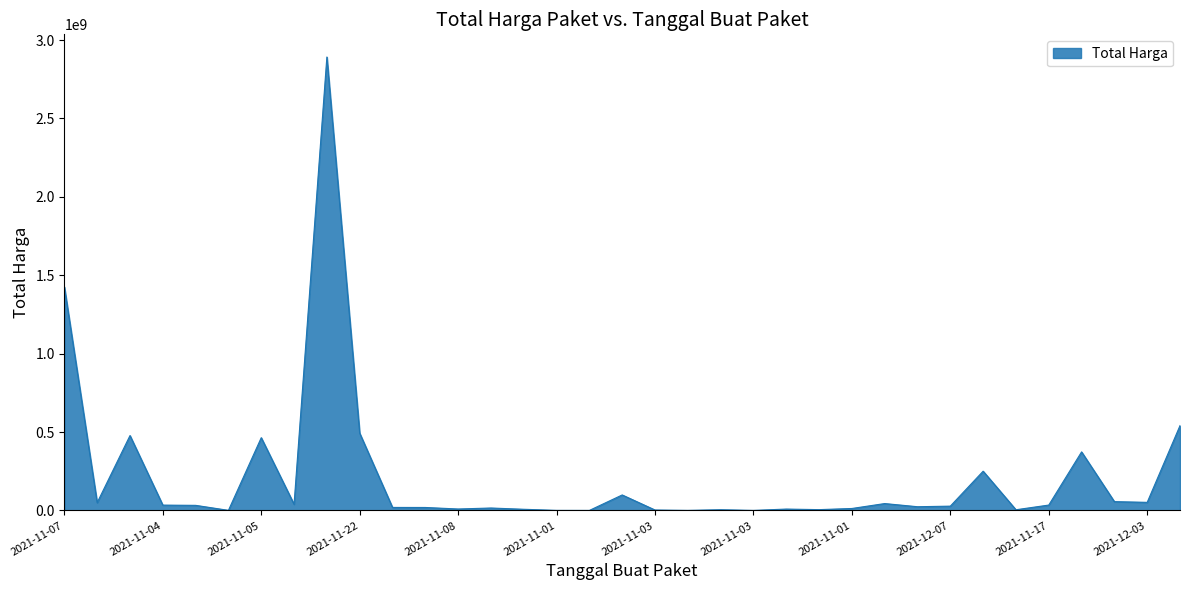

What is the difference between the maximum and minimum values?

2892044000